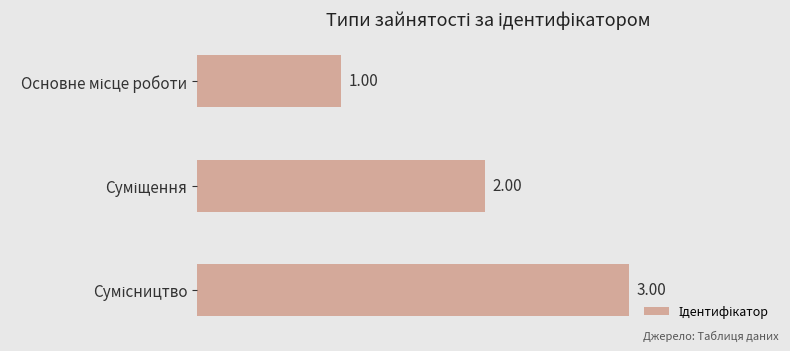

What is the sum of all values?

6